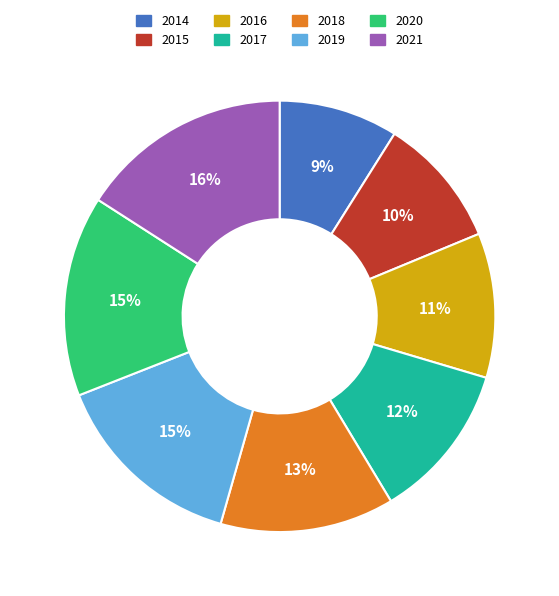

True or false: 2020 accounts for 15% of the total.

True